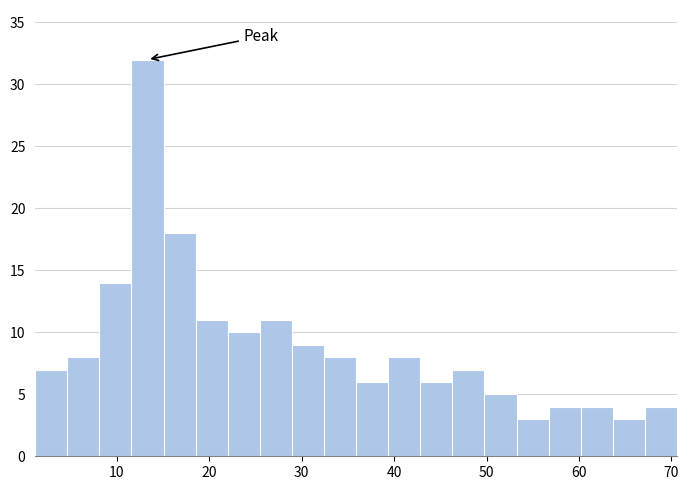

Around what value on the x-axis is the tallest bar? Give the approximate position of its centre, as read against the axis.

13